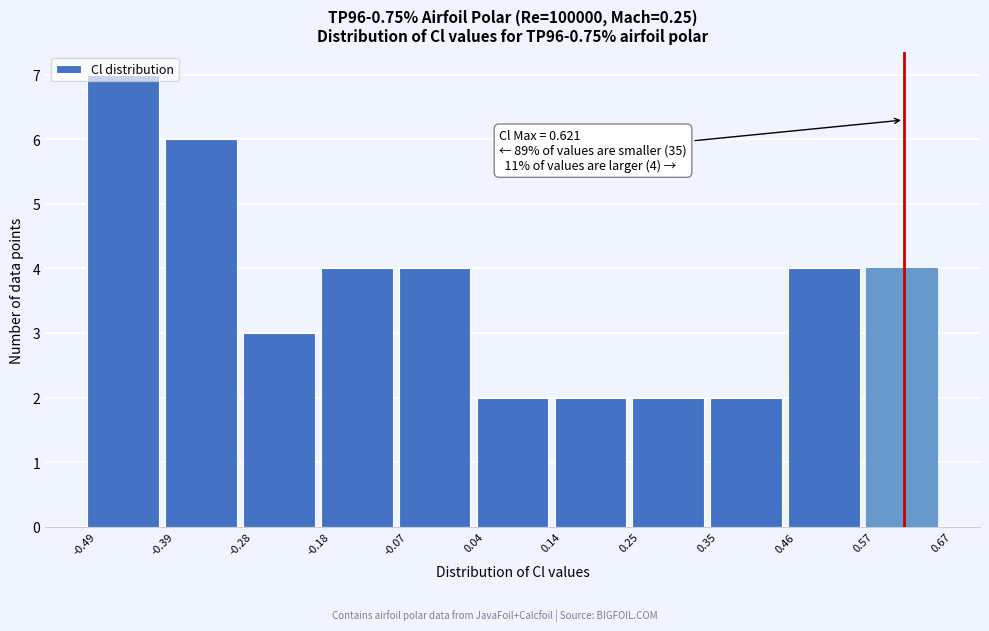

Which range on the x-axis has the tallest bar?

-0.49 to -0.39